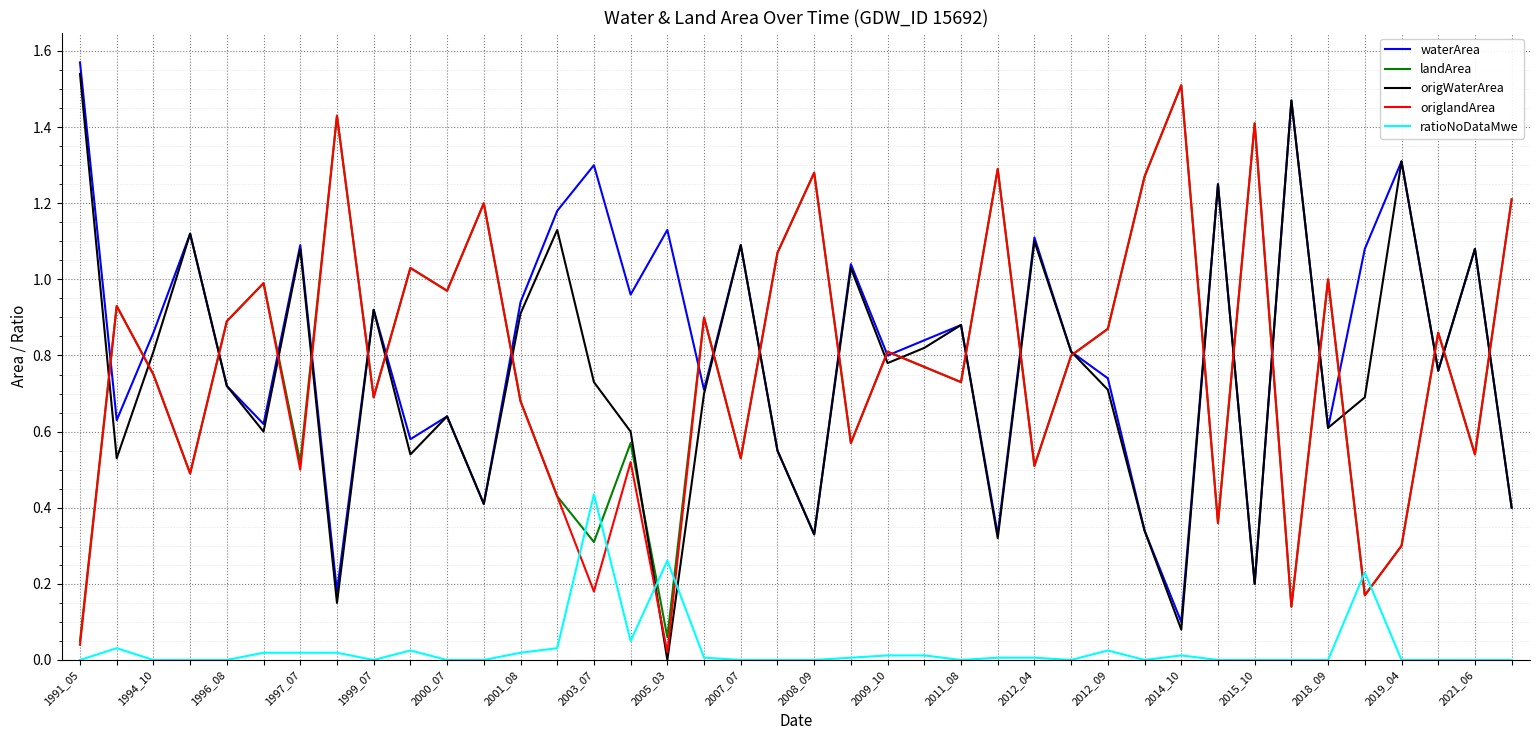

Which series has the largest total across all categories?

waterArea